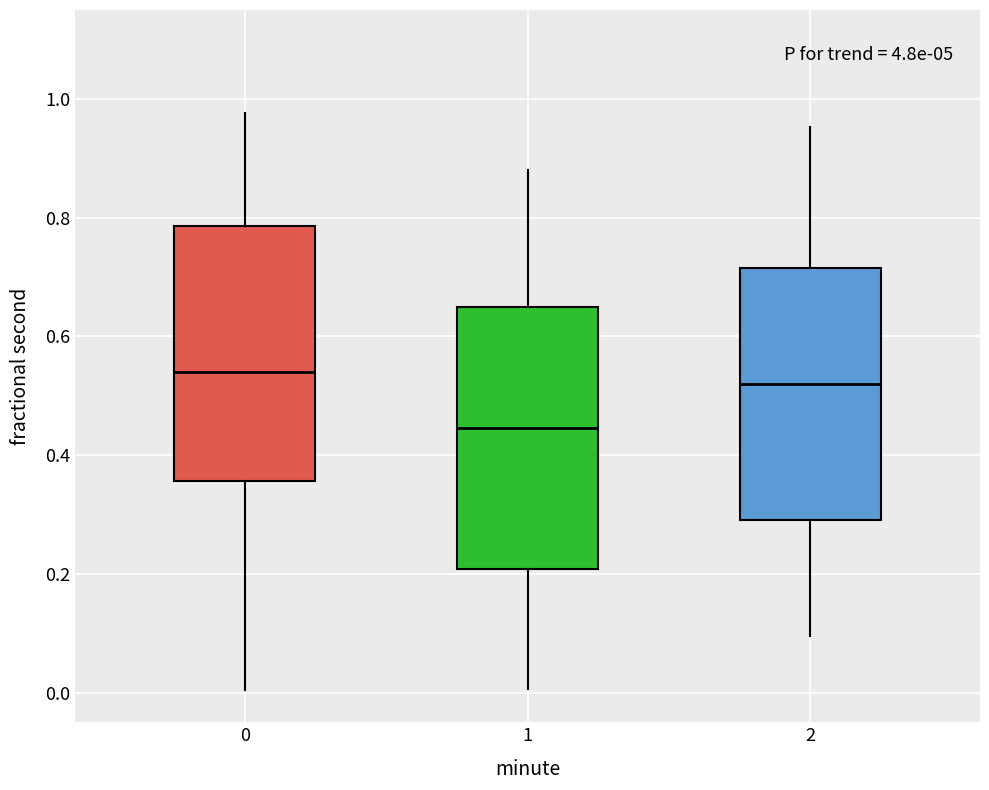

Reading left to right, transcribe this box plot: for each box, give where its median line is, the range the box spans, and where its two whiskers end, as read against the y-axis. The values are not printed on the chart, so give them approximately, as read against the axis.

0: median 0.54, box 0.36 to 0.78, whiskers 0.00 to 0.98
1: median 0.44, box 0.20 to 0.64, whiskers 0.00 to 0.88
2: median 0.52, box 0.30 to 0.72, whiskers 0.10 to 0.96